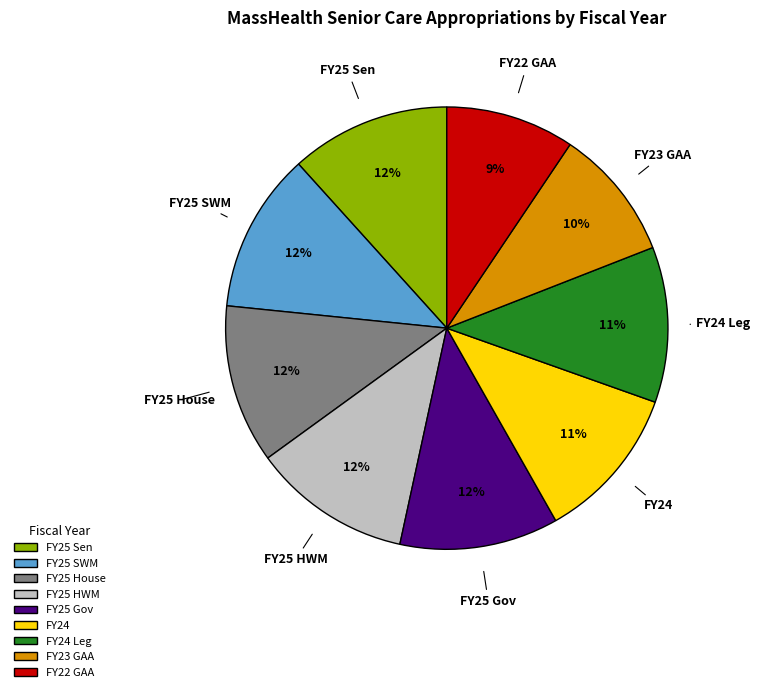

To the nearest percent, what is the difference between the FY23 GAA and FY25 Gov slice percentages?

2%